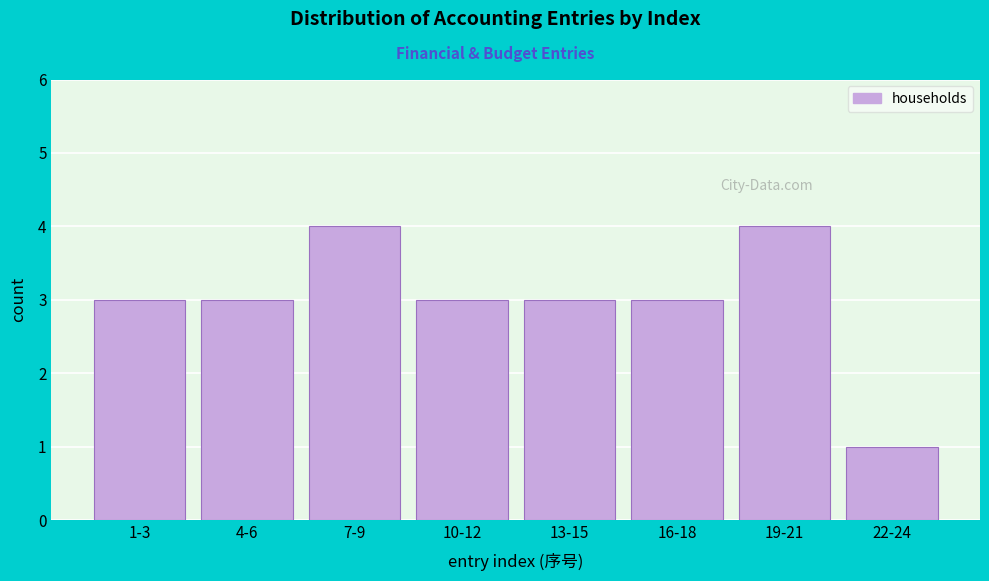

Reading right to left, list all the values displayed in this chart.

22-24=1	19-21=4	16-18=3	13-15=3	10-12=3	7-9=4	4-6=3	1-3=3